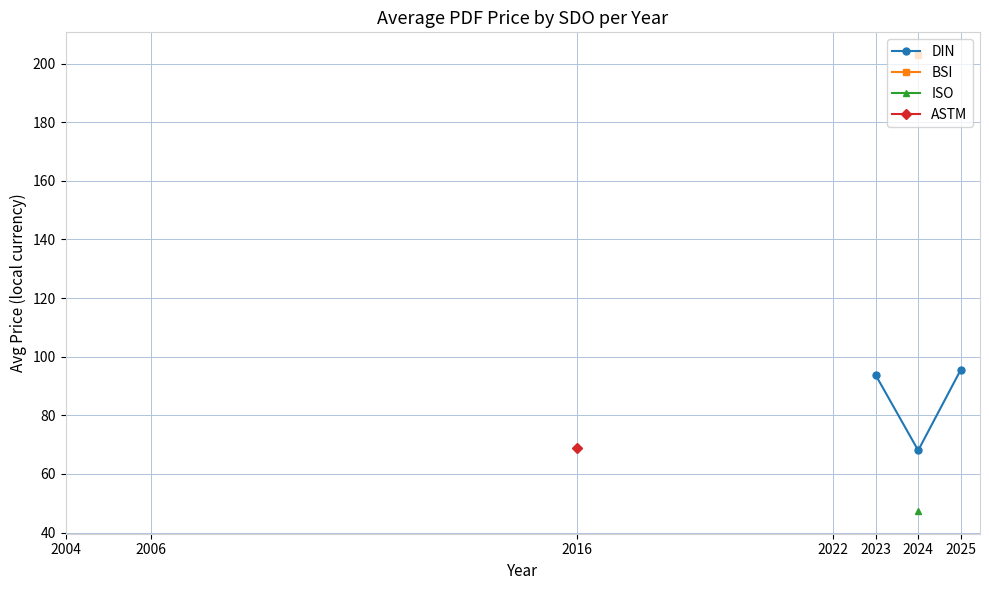

True or false: DIN has a value of 159.3 at 2025.

False